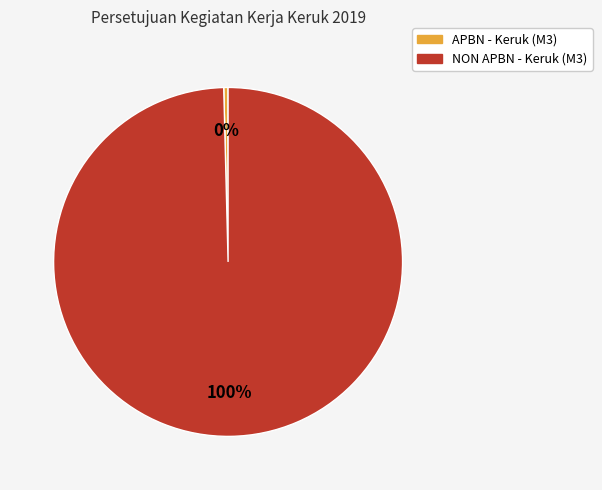

Does any single category account for the majority?

Yes